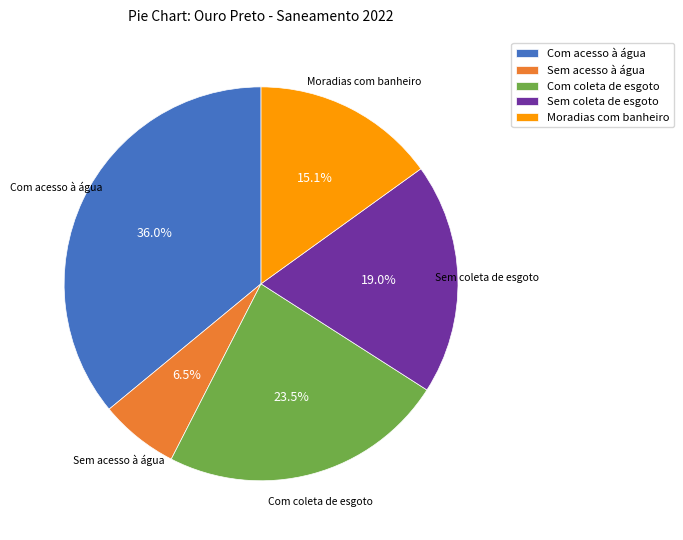

Is there a majority slice in this chart?

No